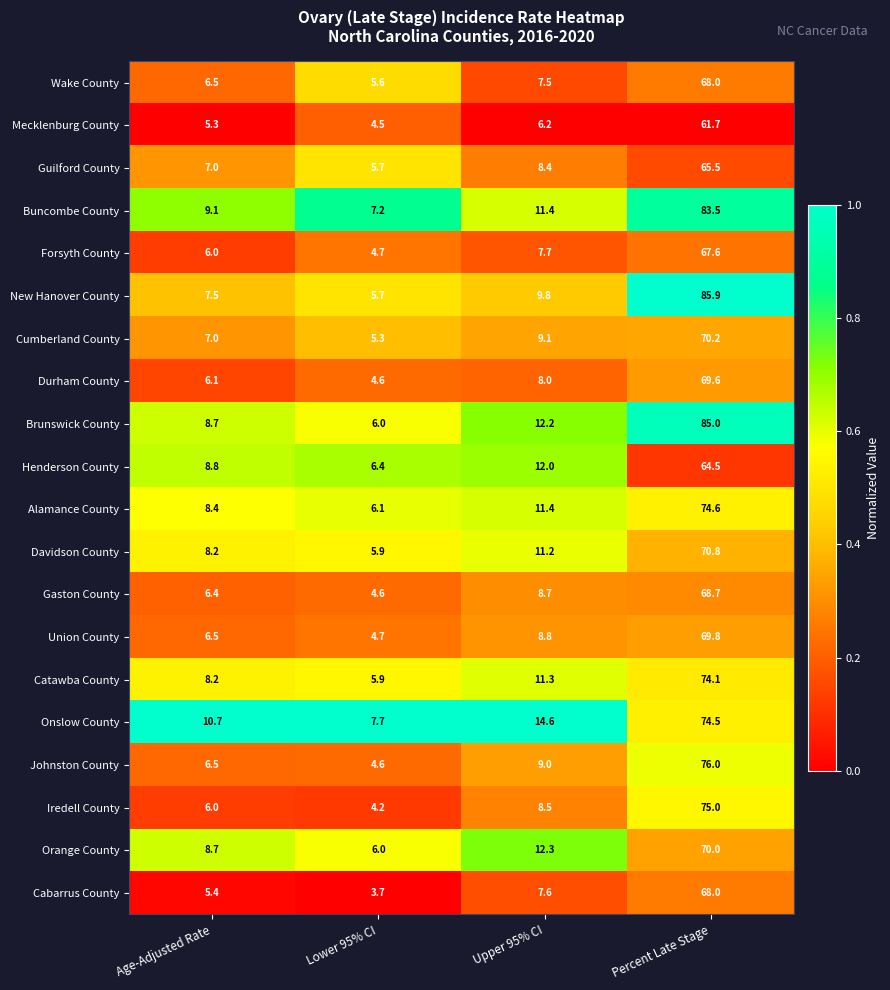

What is the difference between the Forsyth County values at Percent Late Stage and Age-Adjusted Rate?

61.6